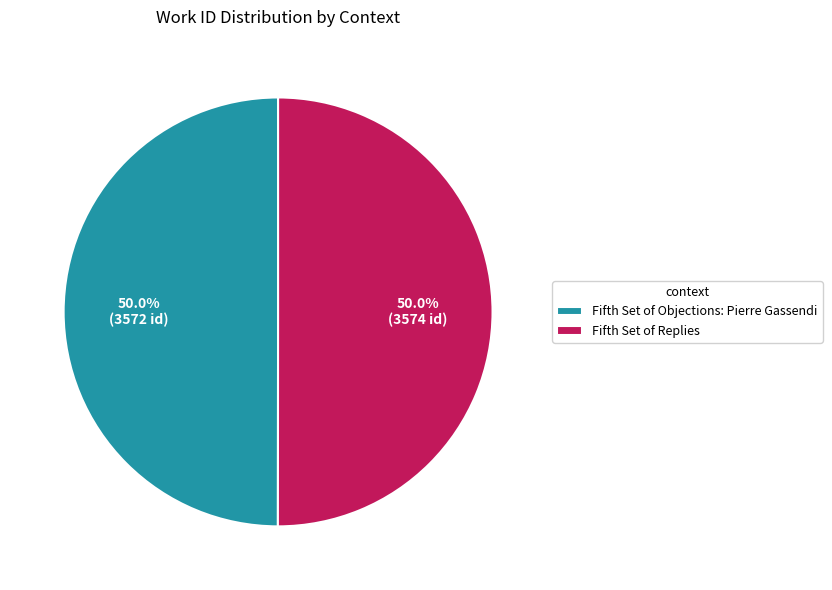

How much of the chart is everything except Fifth Set of Objections: Pierre Gassendi?

50.0%